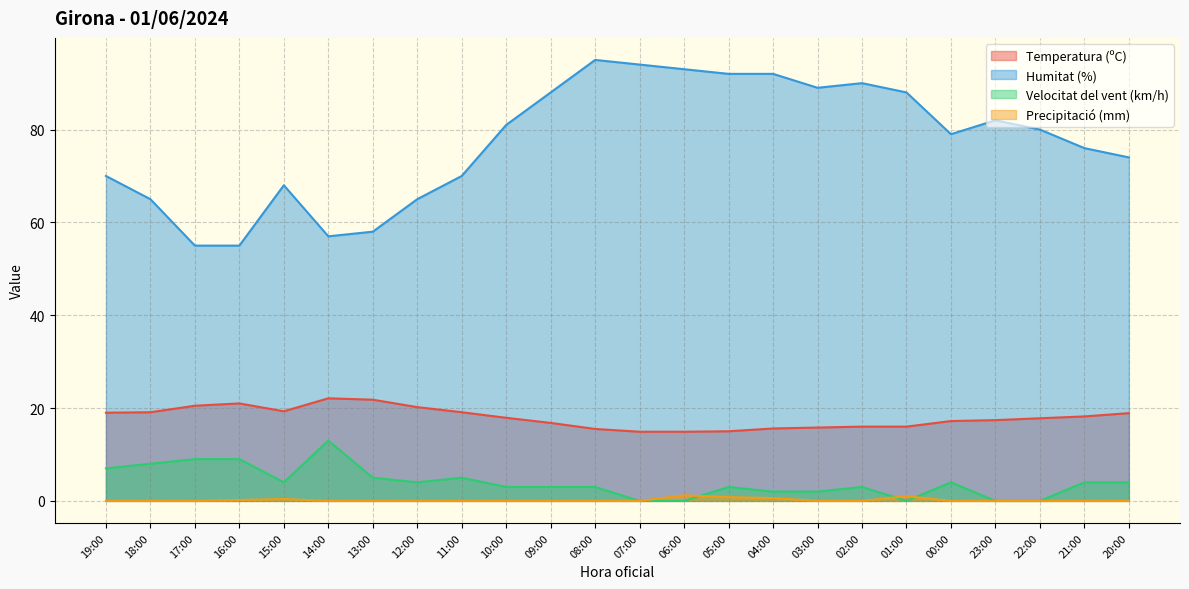

At which category is the sum across all series the highest?

08:00